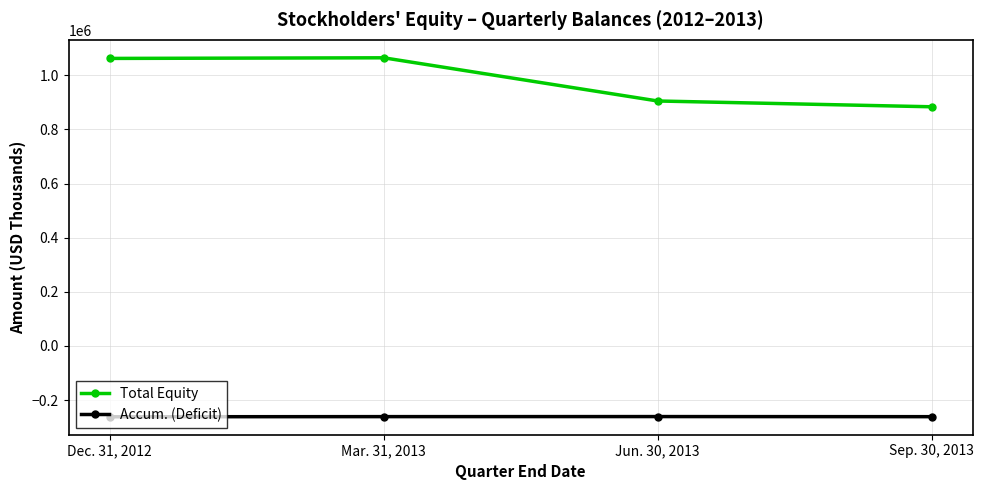

What are all the series names shown in the legend?

Total Equity, Accum. (Deficit)